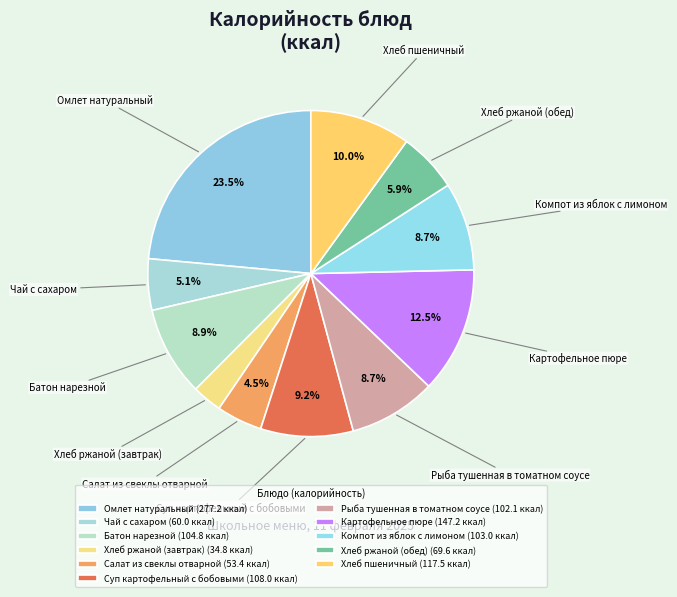

What percentage is NOT represented by Рыба тушенная в томатном соусе?

91.3%